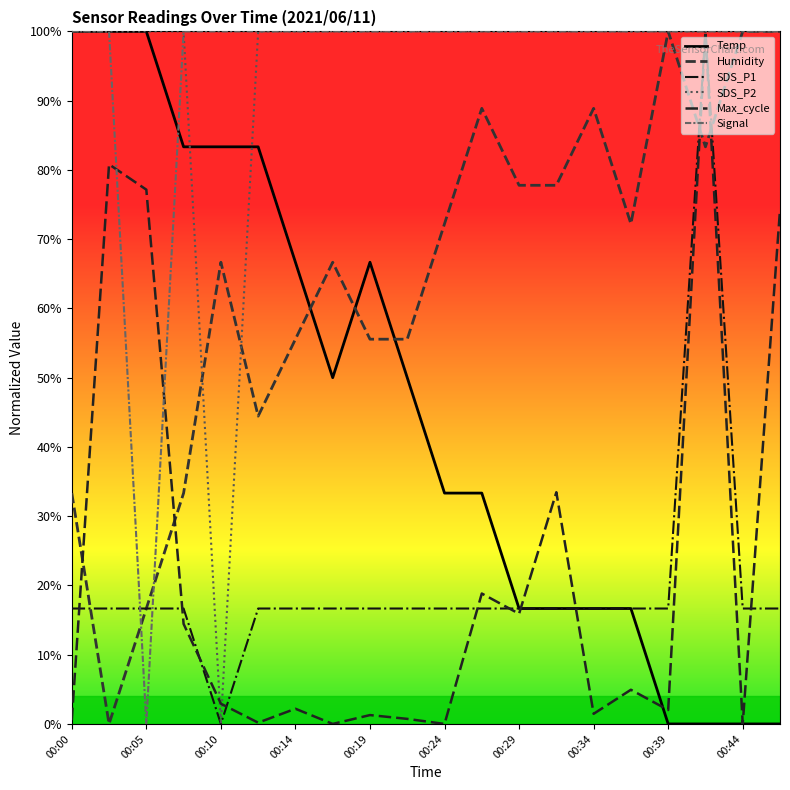

What is the sum of all Temp values?

9.2